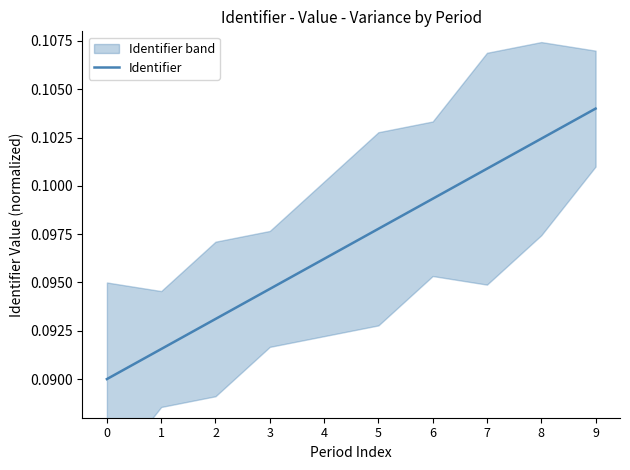

Does the chart have visible grid lines?

No